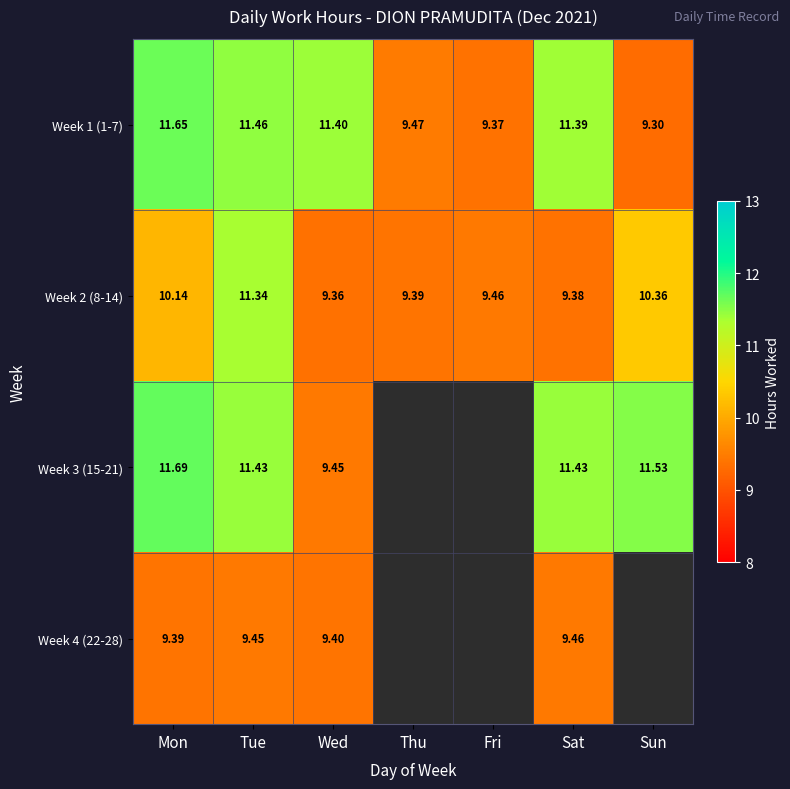

Is it true that Week 1 (1-7) equals 16.0 at Fri?

False